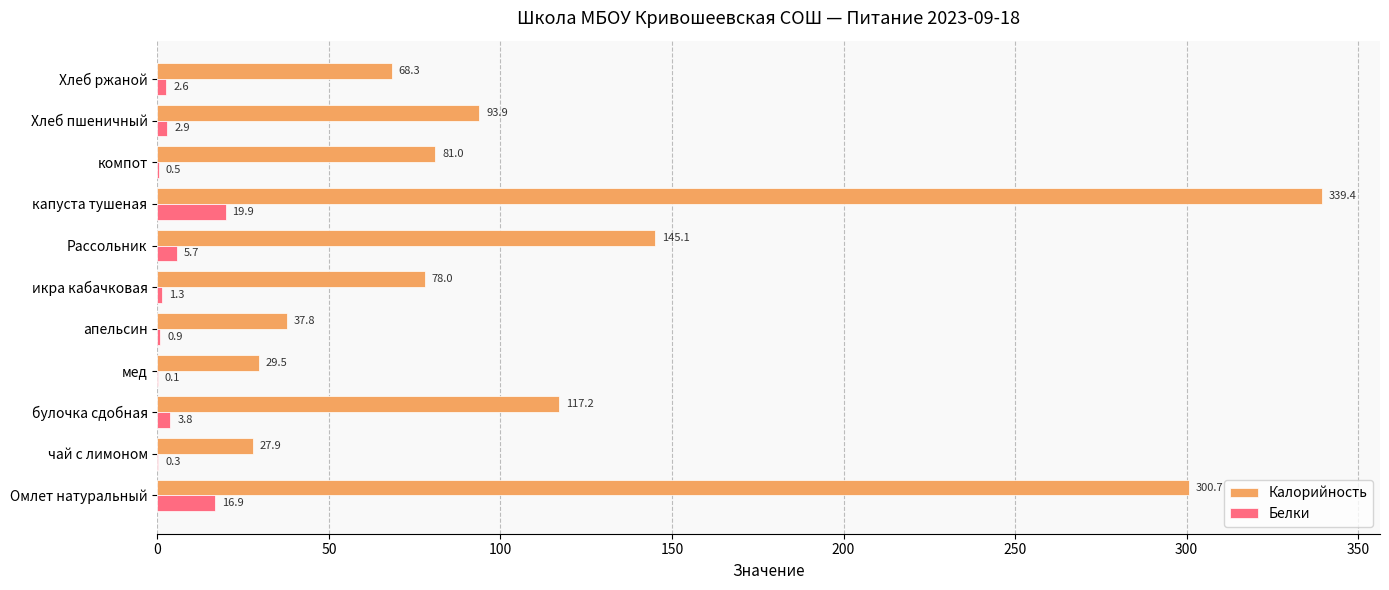

Which category has the highest value in the Калорийность series?

капуста тушеная